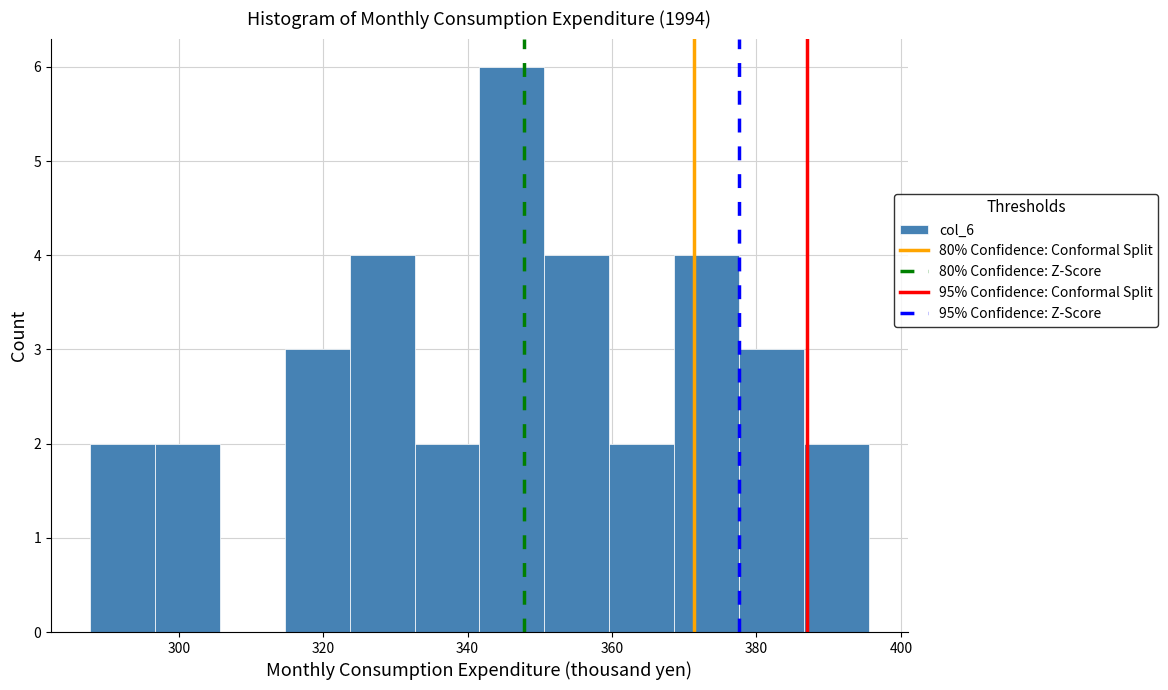

Over which range of the x-axis is the bar tallest?

342 to 350